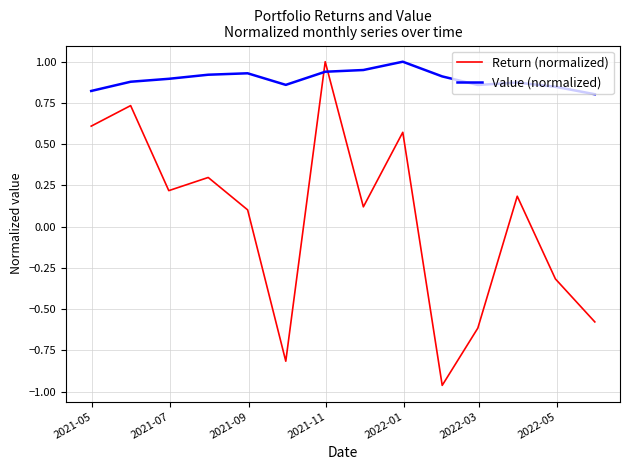

What is the difference between the second highest and minimum values in the Return (normalized) series?

1.7